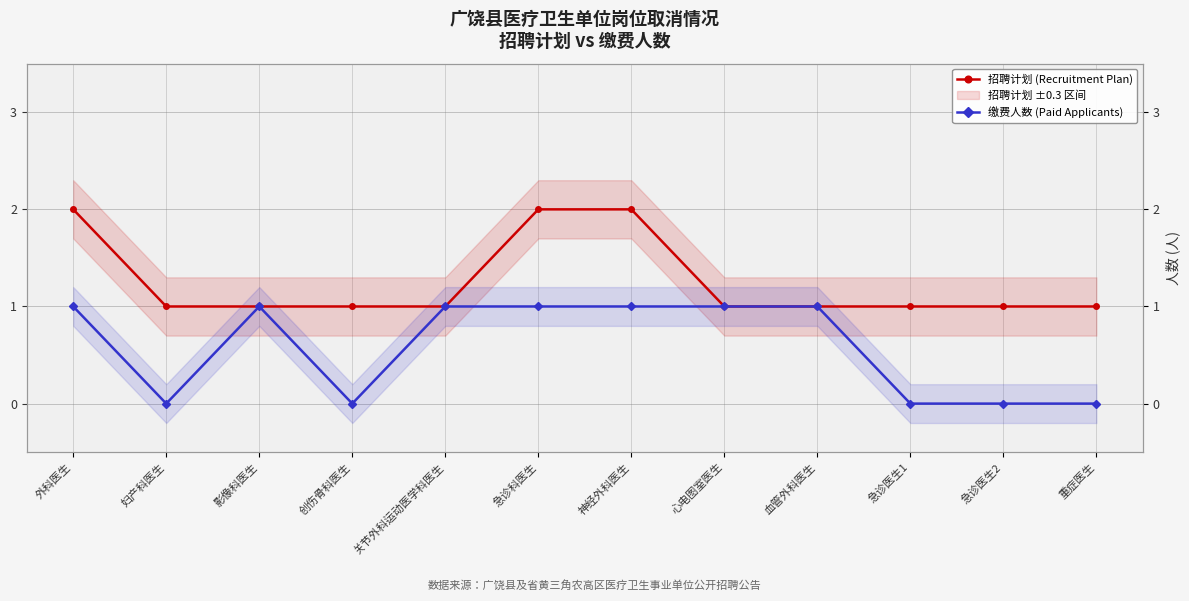

What is the difference between the maximum and second lowest values in the 缴费人数 (Paid Applicants) series?

1